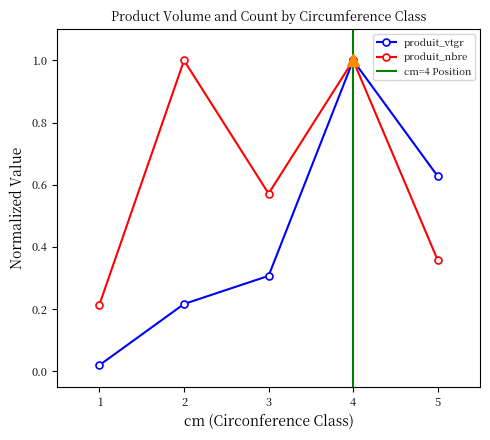

Reading left to right, list all the values displayed in this chart.

produit_vtgr: 0.0	0.2	0.3	1.0	0.6
produit_nbre: 0.2	1.0	0.6	1.0	0.4